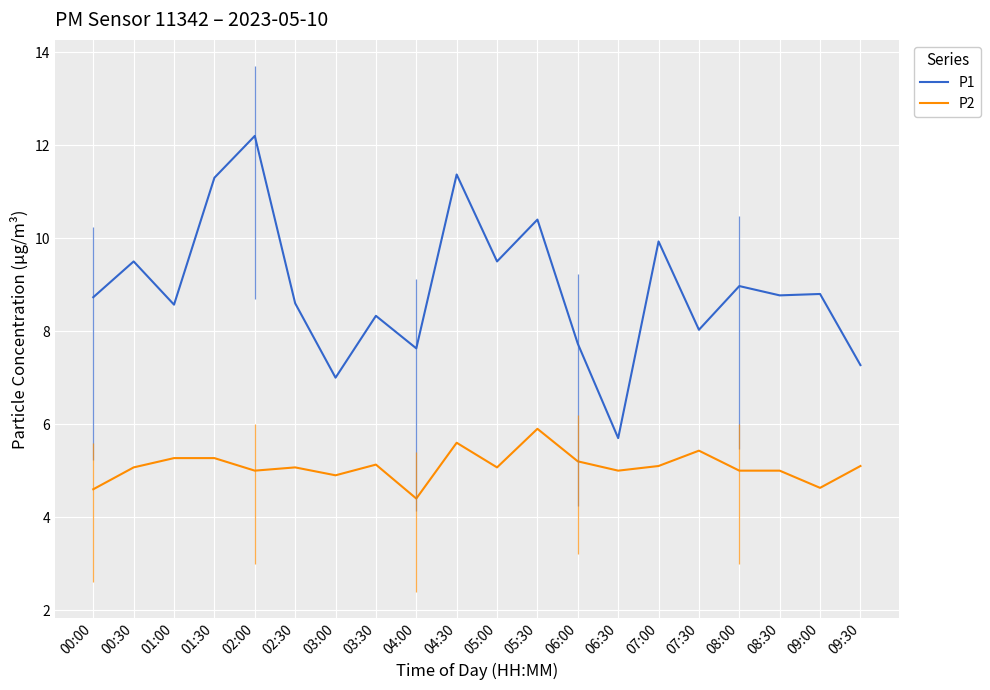

What is the sum of all P1 values?

178.3